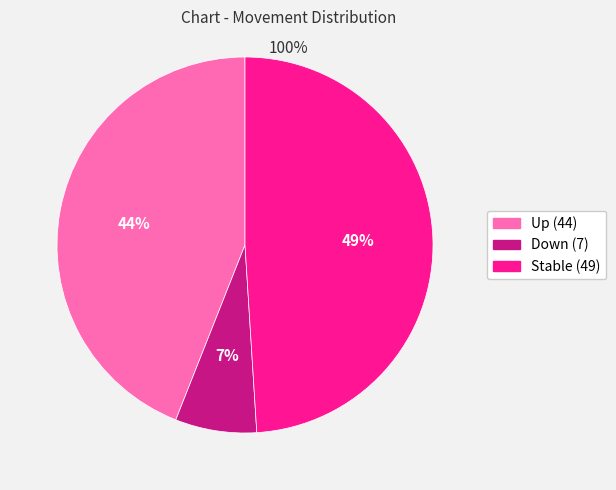

To the nearest percent, what is the difference between the largest and smallest slice percentages?

42%